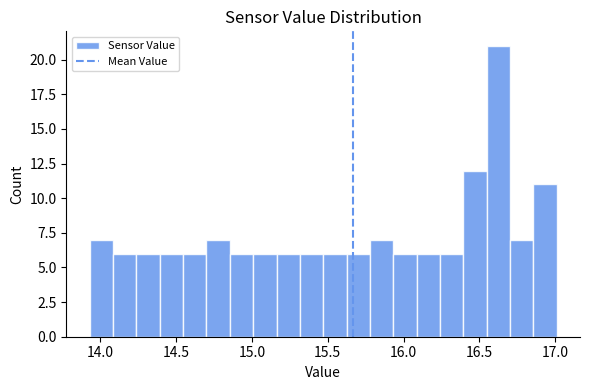

Read against the x-axis, roughly where is the centre of the tallest bar?

16.65